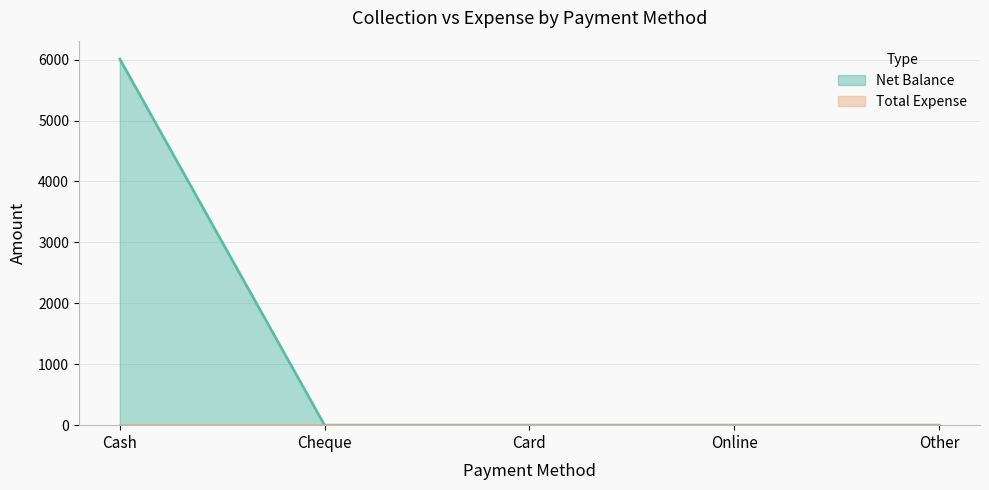

How many series are shown in this chart?

2